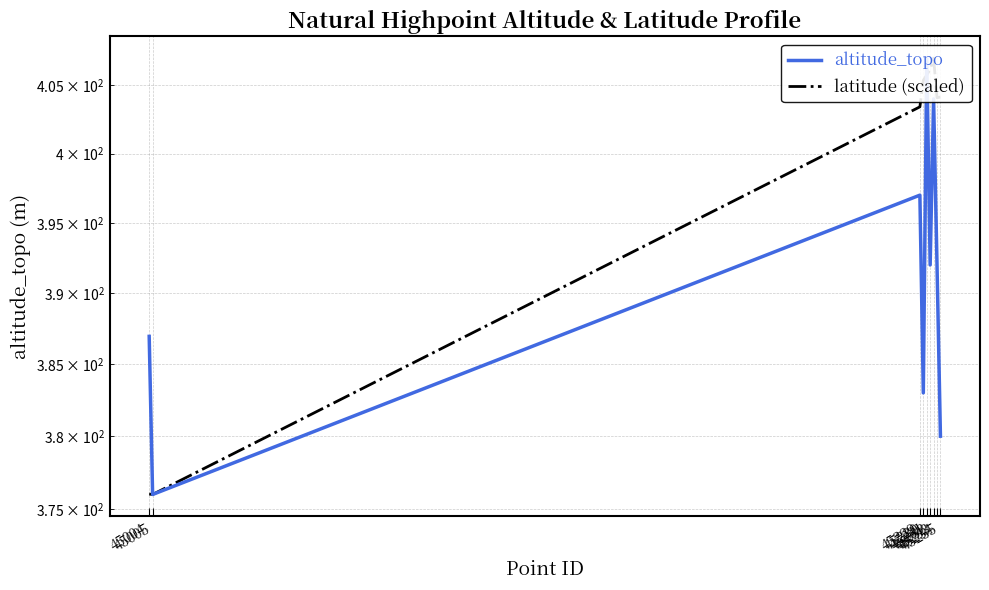

How many data points does each series have?

9